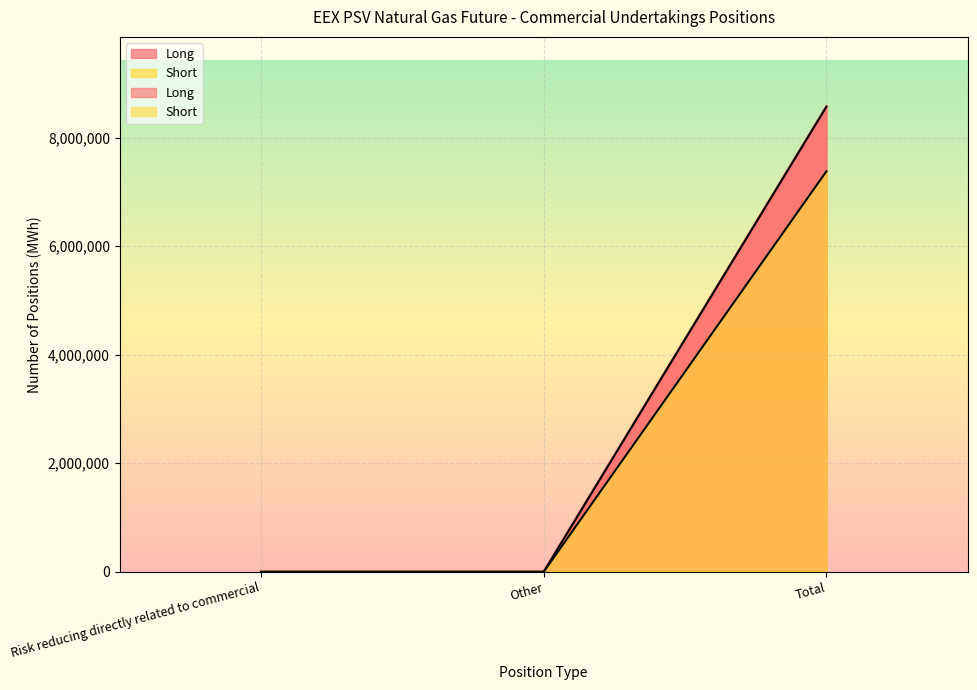

Is it true that Short equals 0 at Risk reducing directly related to commercial?

True